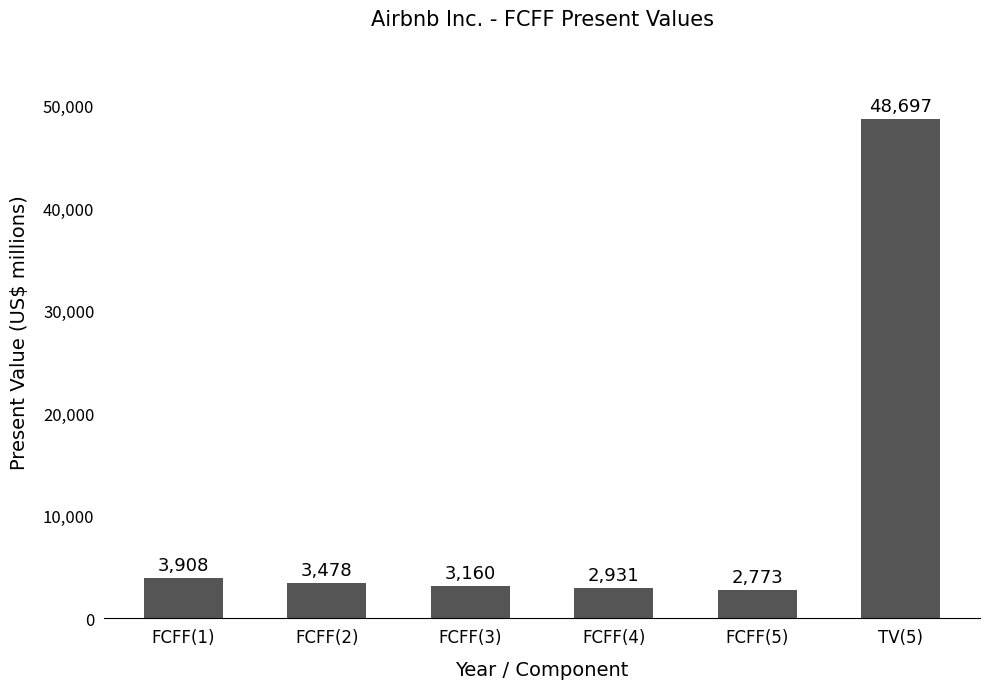

What is the value of the 2nd bar from the left?

3478